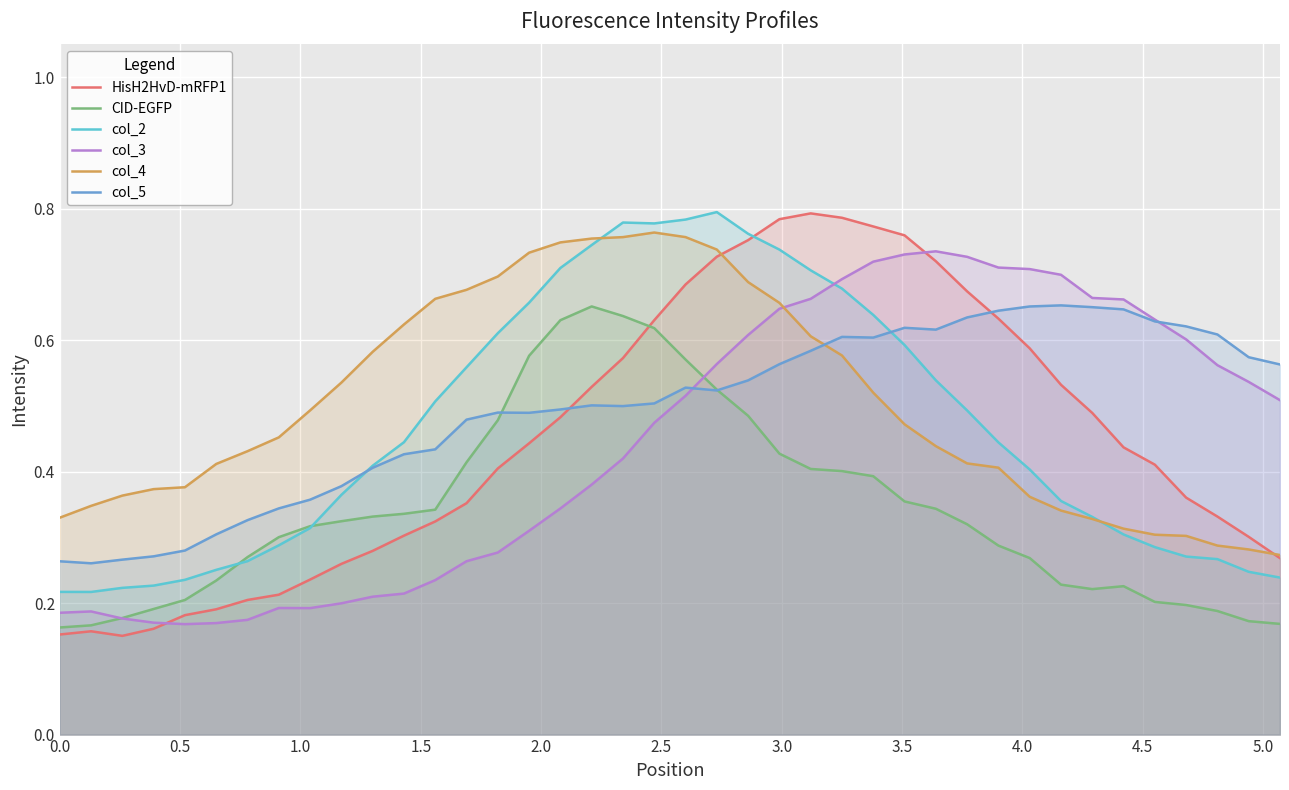

Does the chart display data point markers on the line(s)?

No